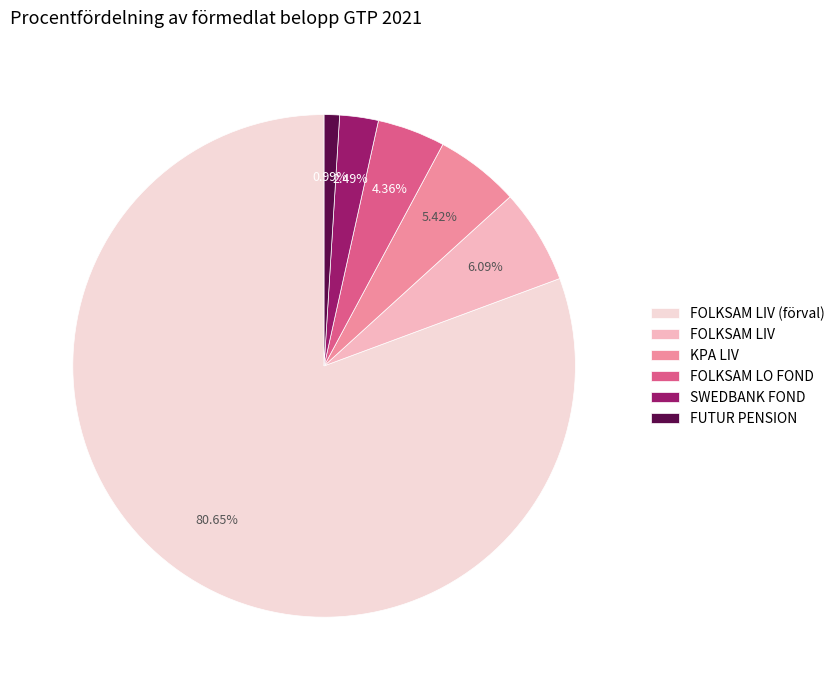

What percentage is NOT represented by FOLKSAM LO FOND?

95.6%